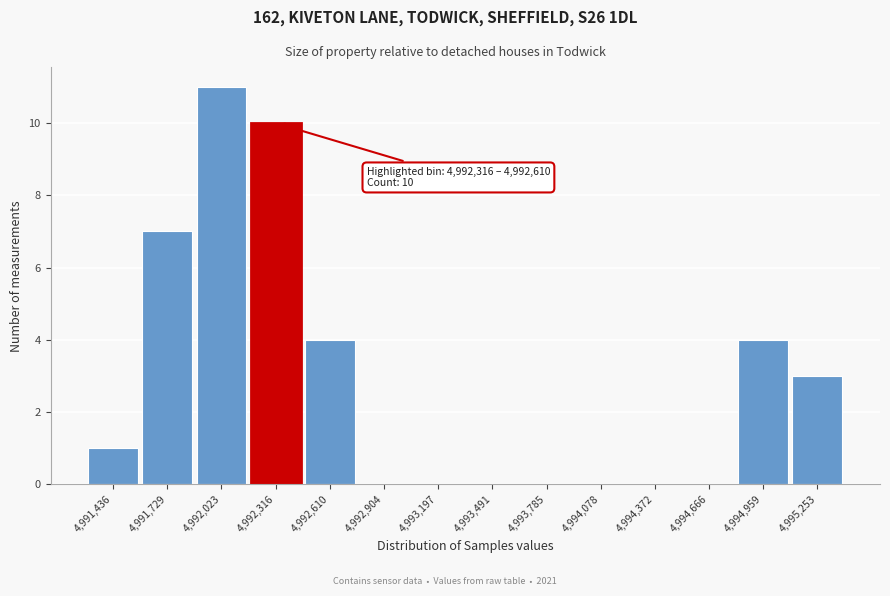

Reading left to right, extract all data points from this chart.

4,991,436=1	4,991,729=7	4,992,023=11	4,992,316=10	4,992,610=4	4,992,904=0	4,993,197=0	4,993,491=0	4,993,785=0	4,994,078=0	4,994,372=0	4,994,666=0	4,994,959=4	4,995,253=3